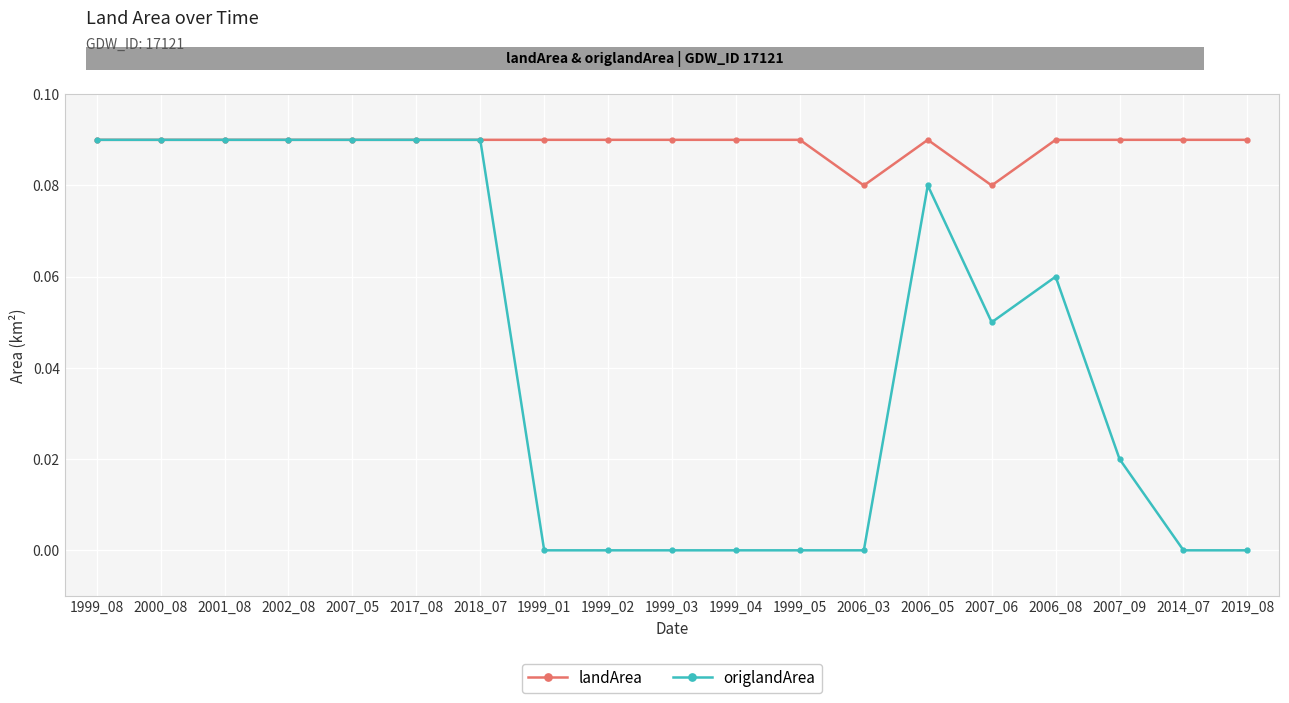

Which series has the largest total across all categories?

landArea